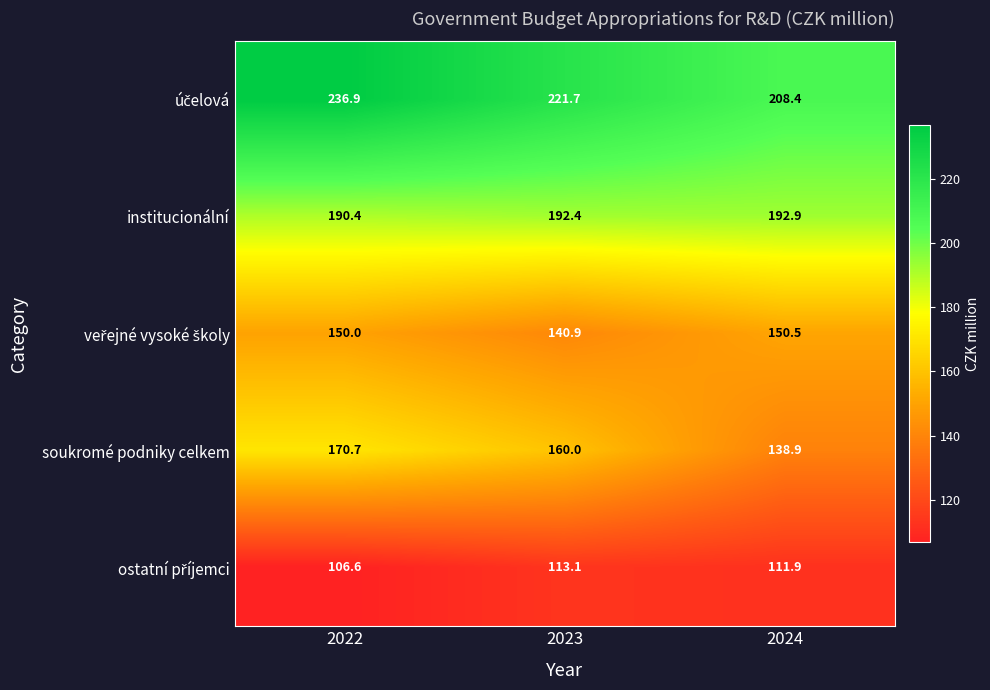

At which category is the sum across all series the highest?

2022